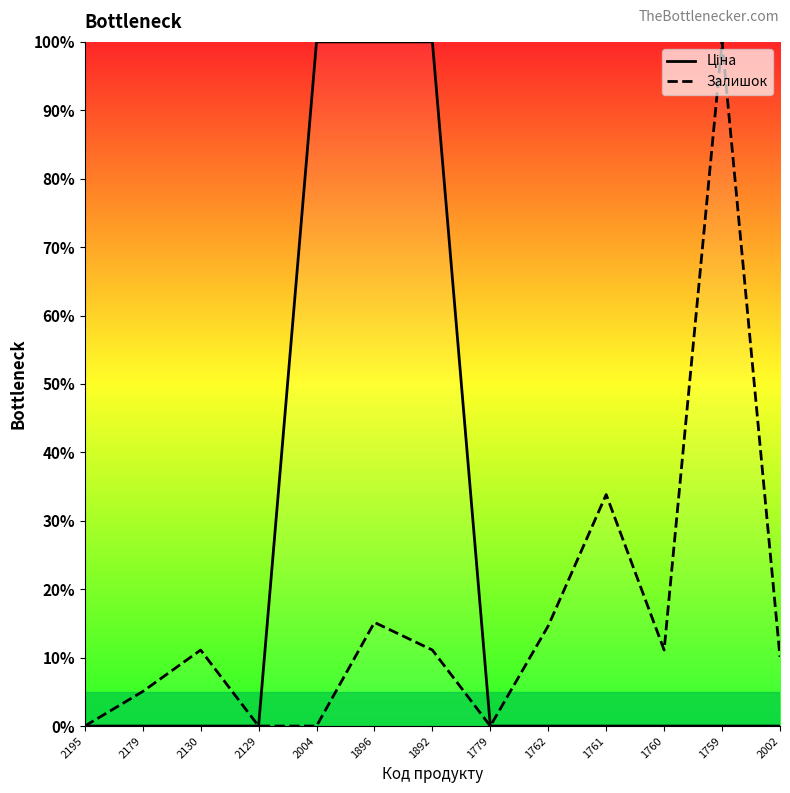

Rank the series by their maximum value, from highest to lowest.

Ціна, Залишок